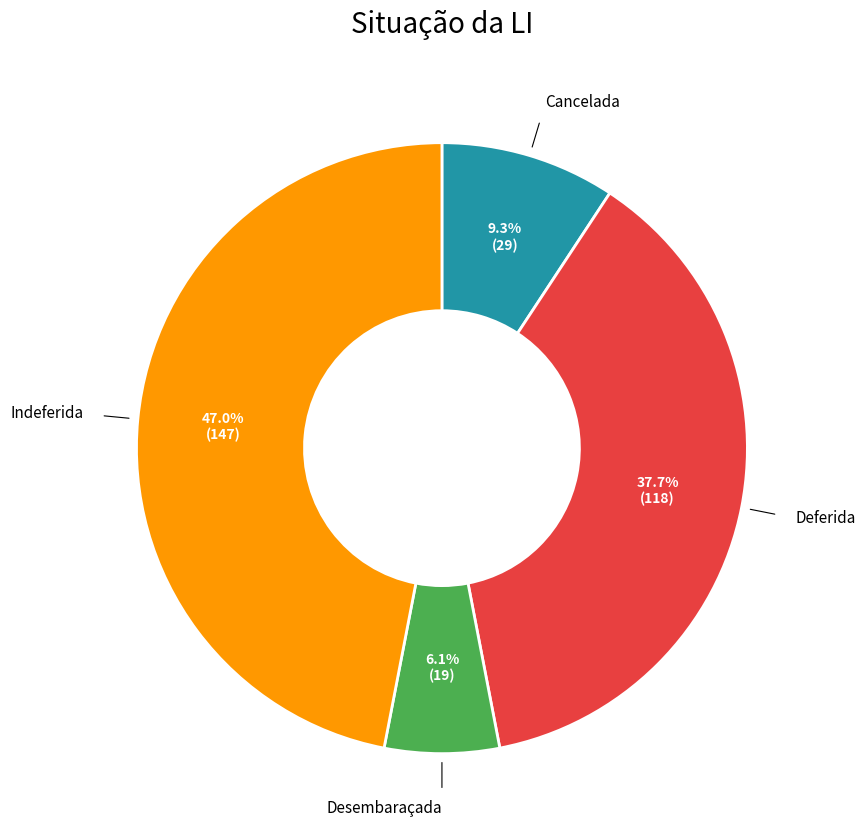

Is there any slice that represents more than half of the pie?

No